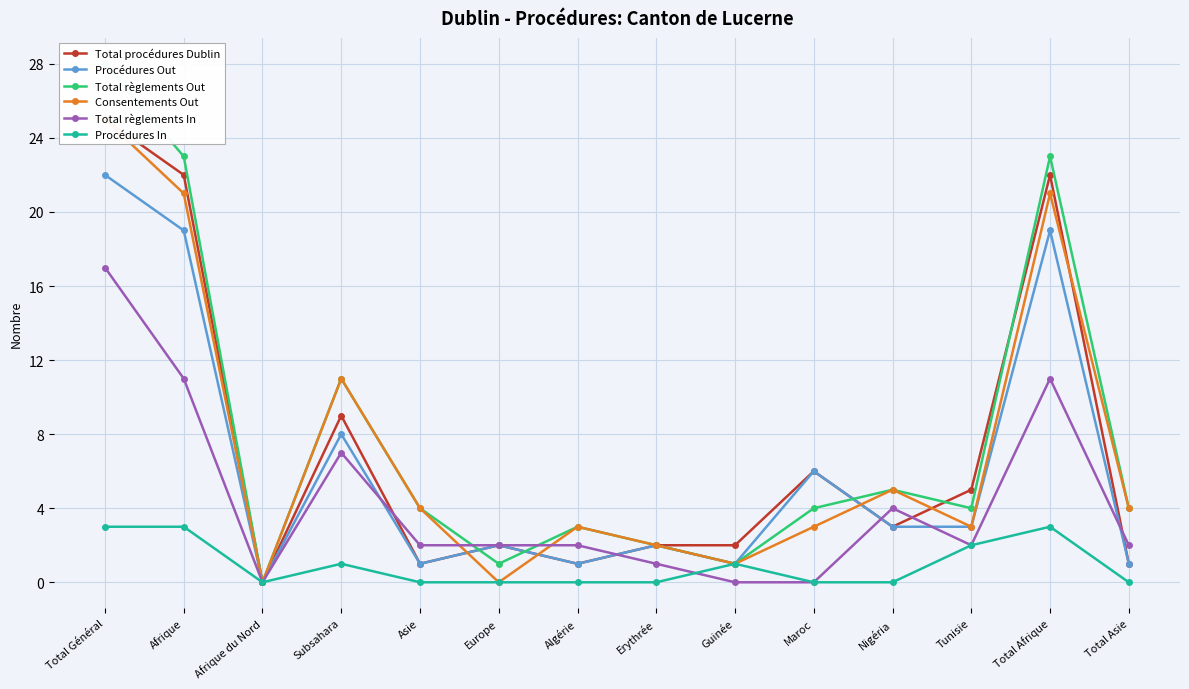

List the labels in order of Consentements Out value, smallest first.

Afrique du Nord, Europe, Guinée, Erythrée, Algérie, Maroc, Tunisie, Asie, Total Asie, Nigéria, Subsahara, Afrique, Total Afrique, Total Général